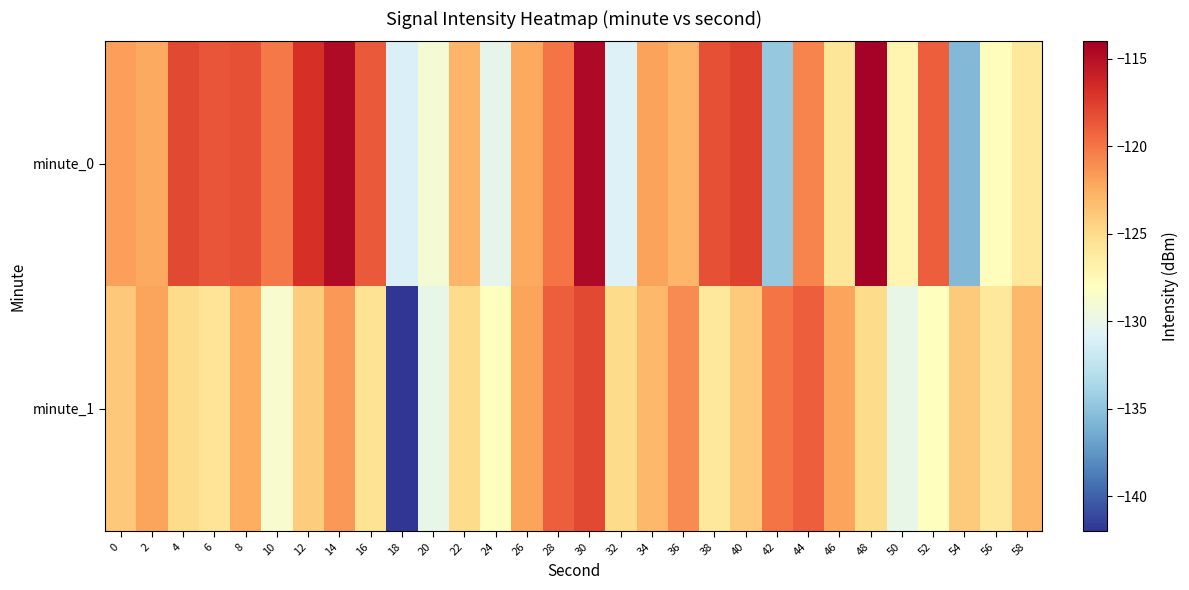

What is the total value across all series at 30?

-232.6